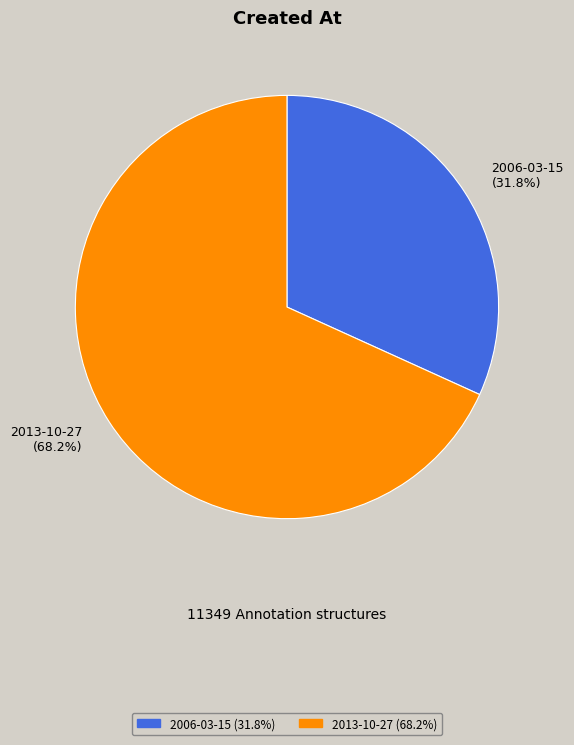

Which has a higher value, 2006-03-15 or 2013-10-27?

2013-10-27